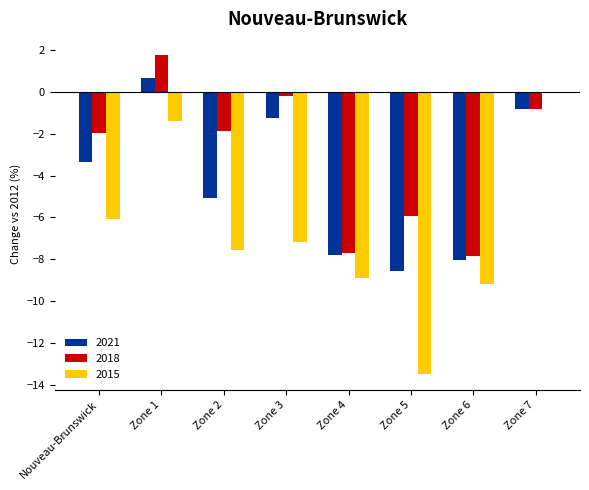

Does the chart contain any negative values?

Yes